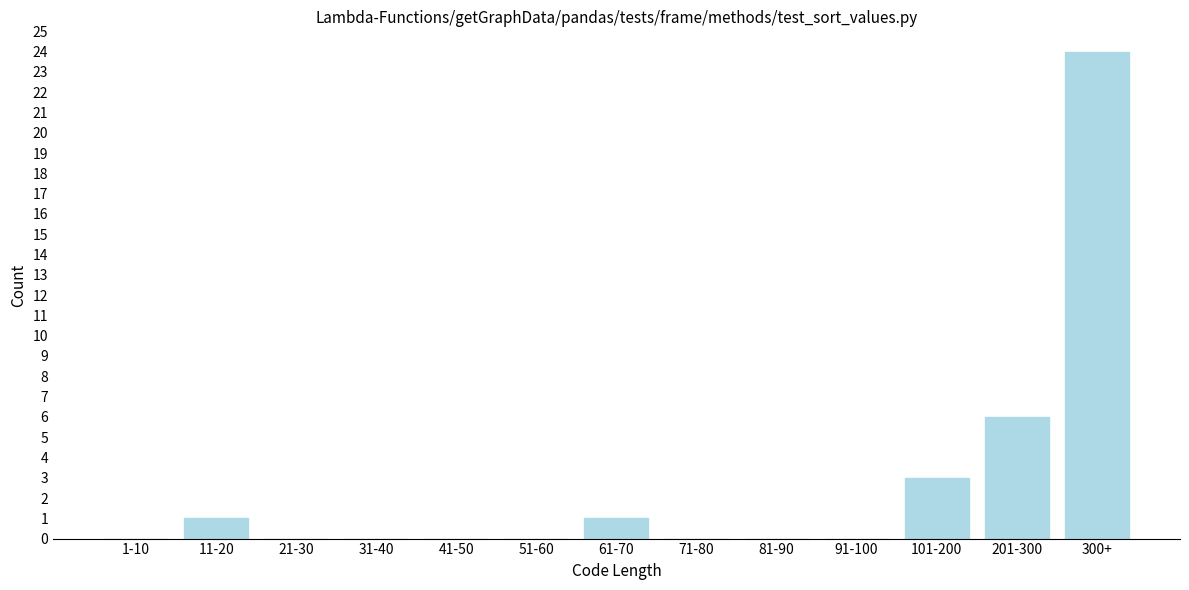

Reading left to right, list all the values displayed in this chart.

1-10=0	11-20=1	21-30=0	31-40=0	41-50=0	51-60=0	61-70=1	71-80=0	81-90=0	91-100=0	101-200=3	201-300=6	300+=24